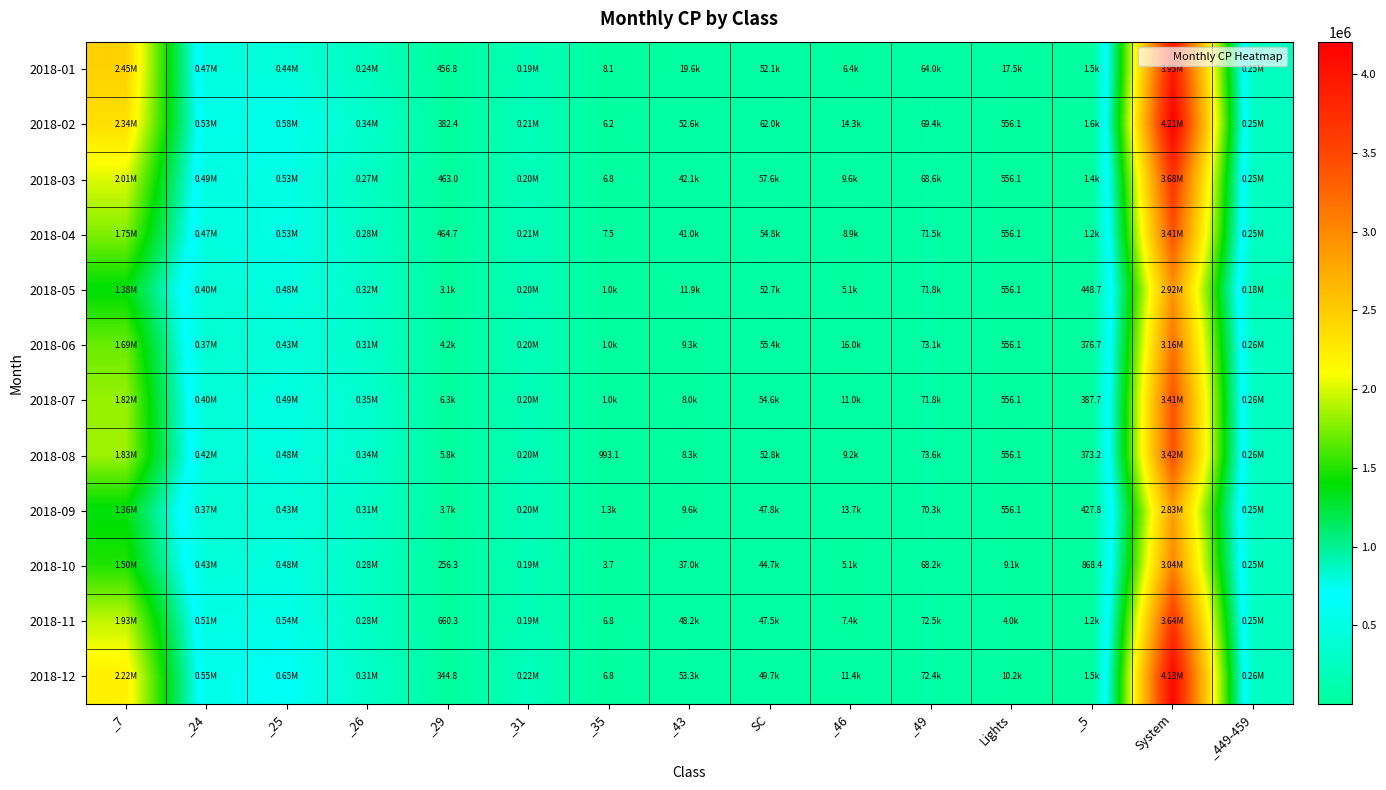

What is the difference between the highest and lowest values at _31?

25472.5